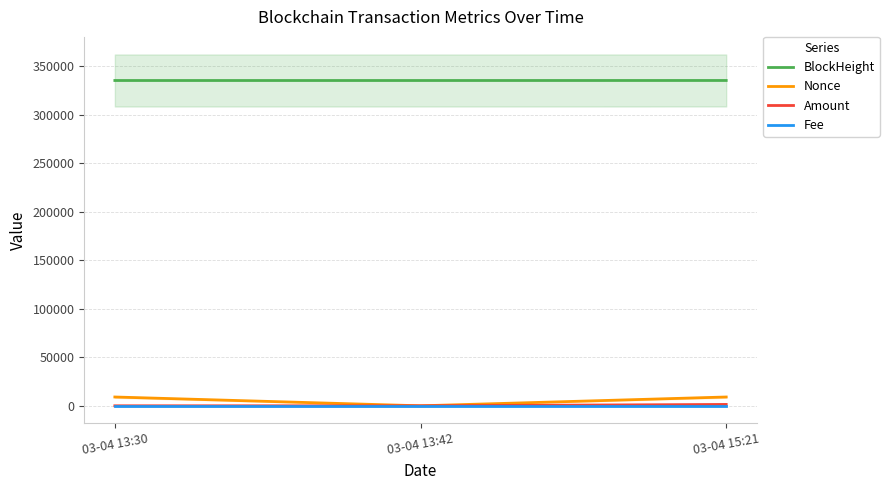

What is the label of the 1st point from the right?

03-04 15:21